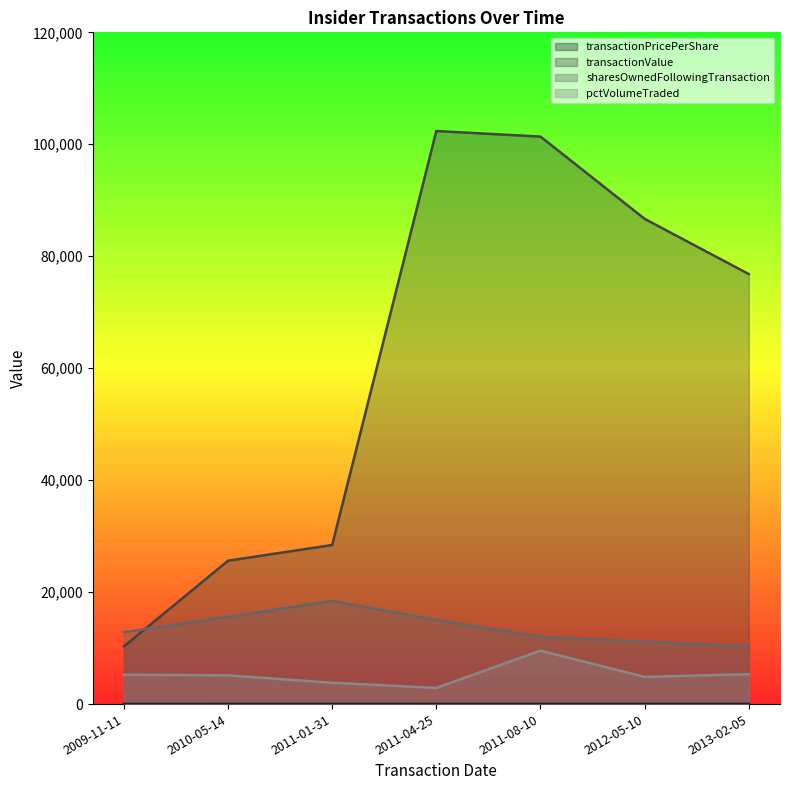

Where does the transactionPricePerShare series first go above 29?

2011-04-25